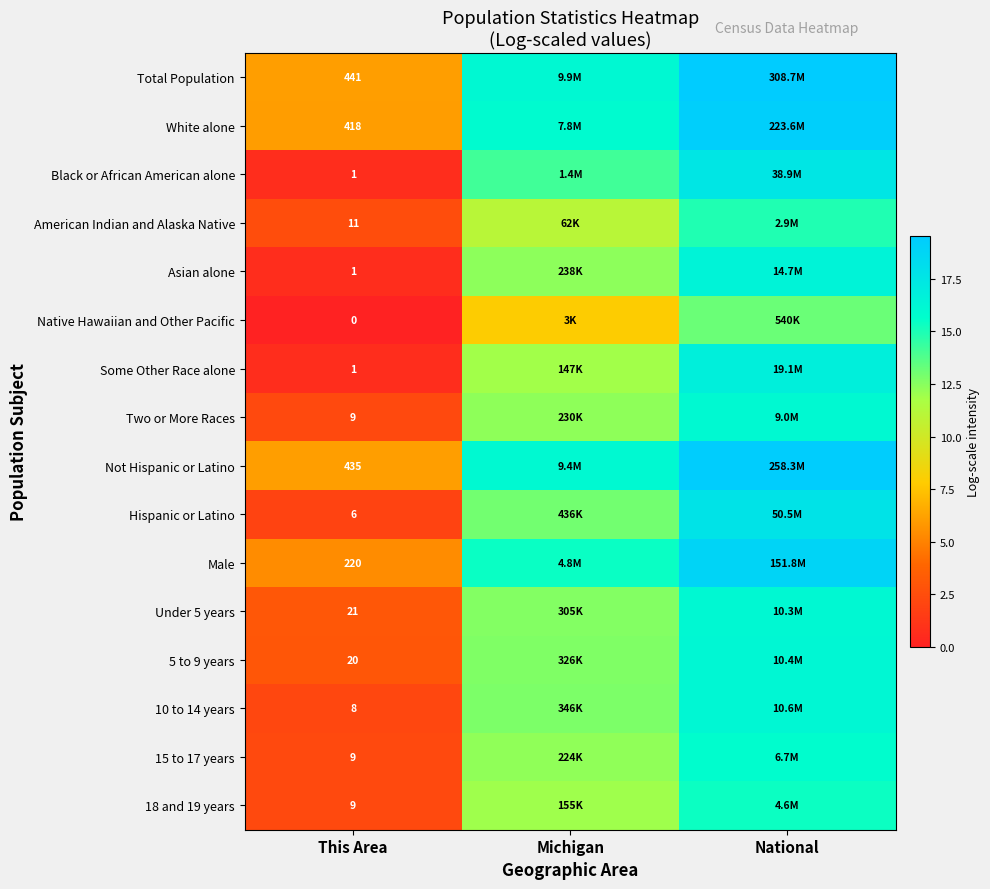

The Male series shows 5.4 at This Area. True or false?

True